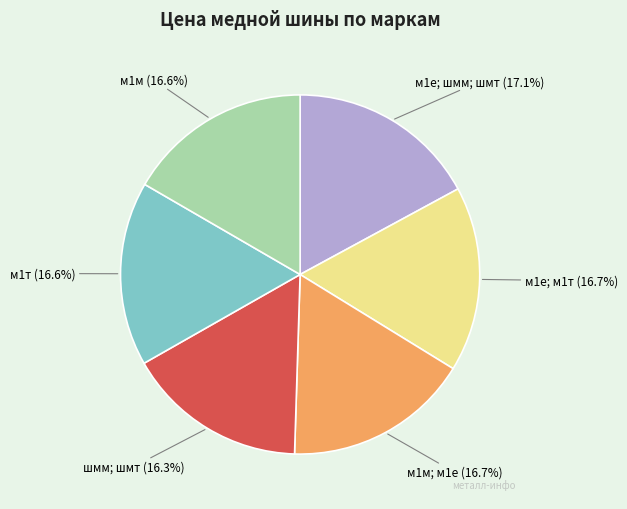

How many segments does this pie chart have?

6